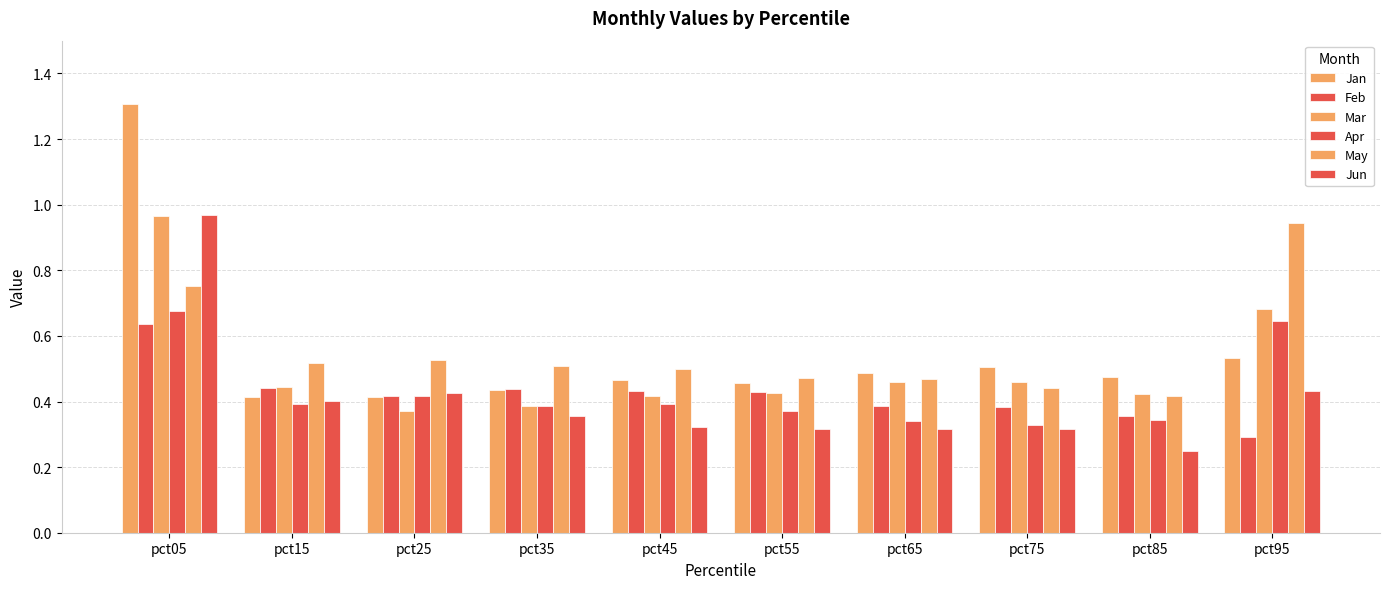

Where is Feb nearest to the value 0?

pct95